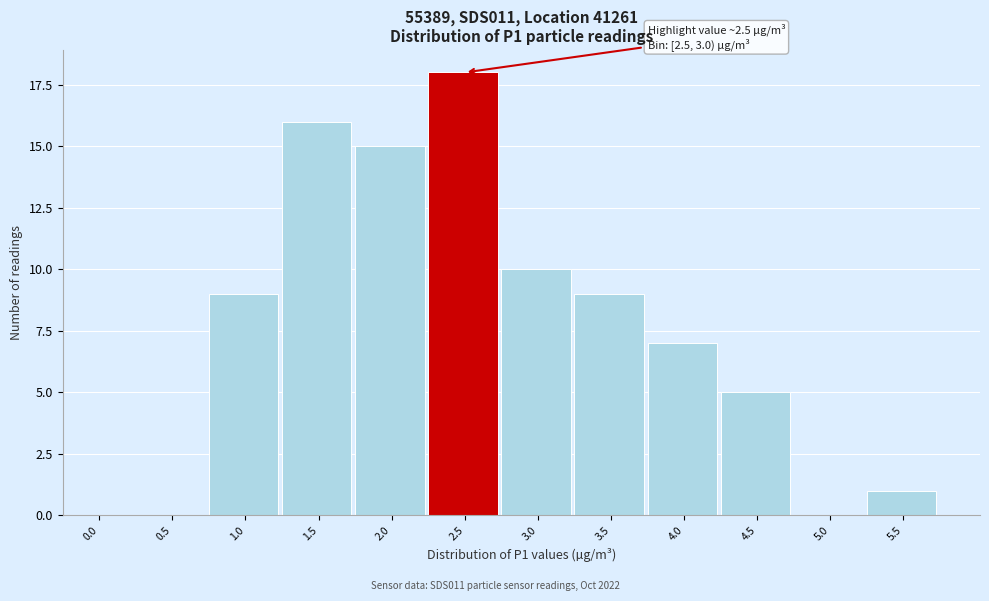

Reading right to left, list all the values displayed in this chart.

5.5=1	5.0=0	4.5=5	4.0=7	3.5=9	3.0=10	2.5=18	2.0=15	1.5=16	1.0=9	0.5=0	0.0=0